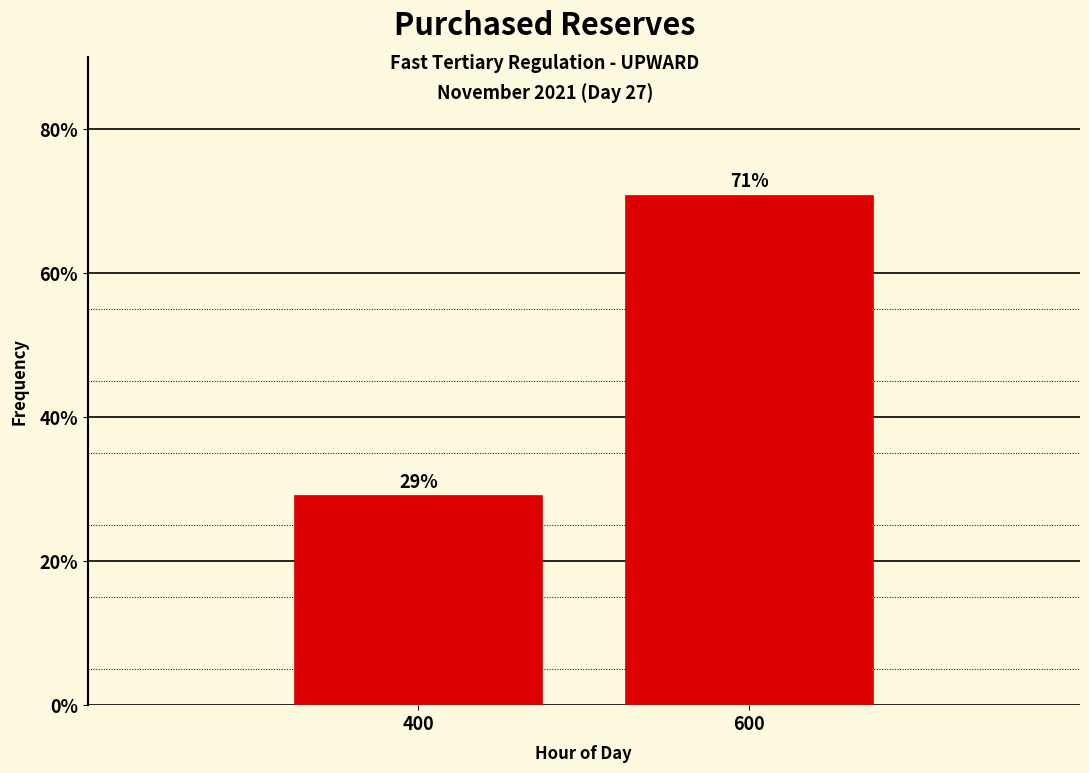

At which label does the data first exceed 70?

600